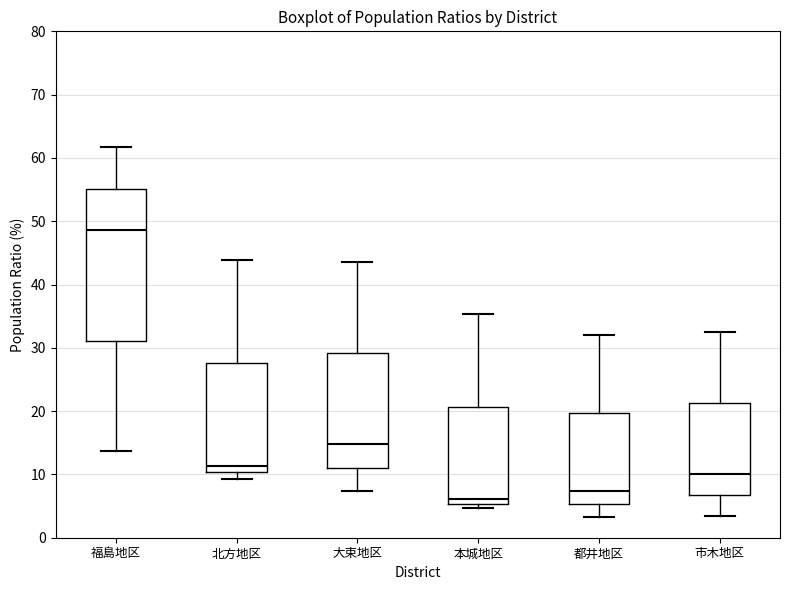

Reading left to right, transcribe this box plot: for each box, give where its median line is, the range the box spans, and where its two whiskers end, as read against the y-axis. The values are not printed on the chart, so give them approximately, as read against the axis.

福島地区: median 49, box 31 to 55, whiskers 14 to 62
北方地区: median 11, box 10 to 28, whiskers 9 to 44
大束地区: median 15, box 11 to 29, whiskers 7 to 44
本城地区: median 6, box 5 to 21, whiskers 5 (just below the box's lower edge) to 35
都井地区: median 7, box 5 to 20, whiskers 3 to 32
市木地区: median 10, box 7 to 21, whiskers 3 to 33